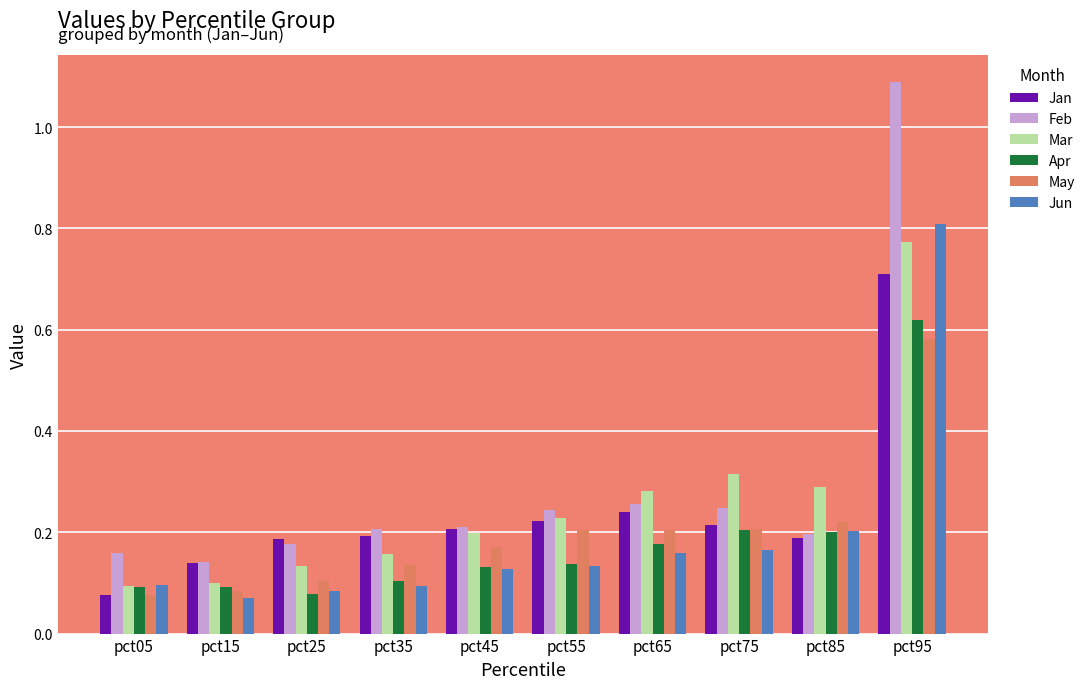

What is the sum of all Mar values?

2.6